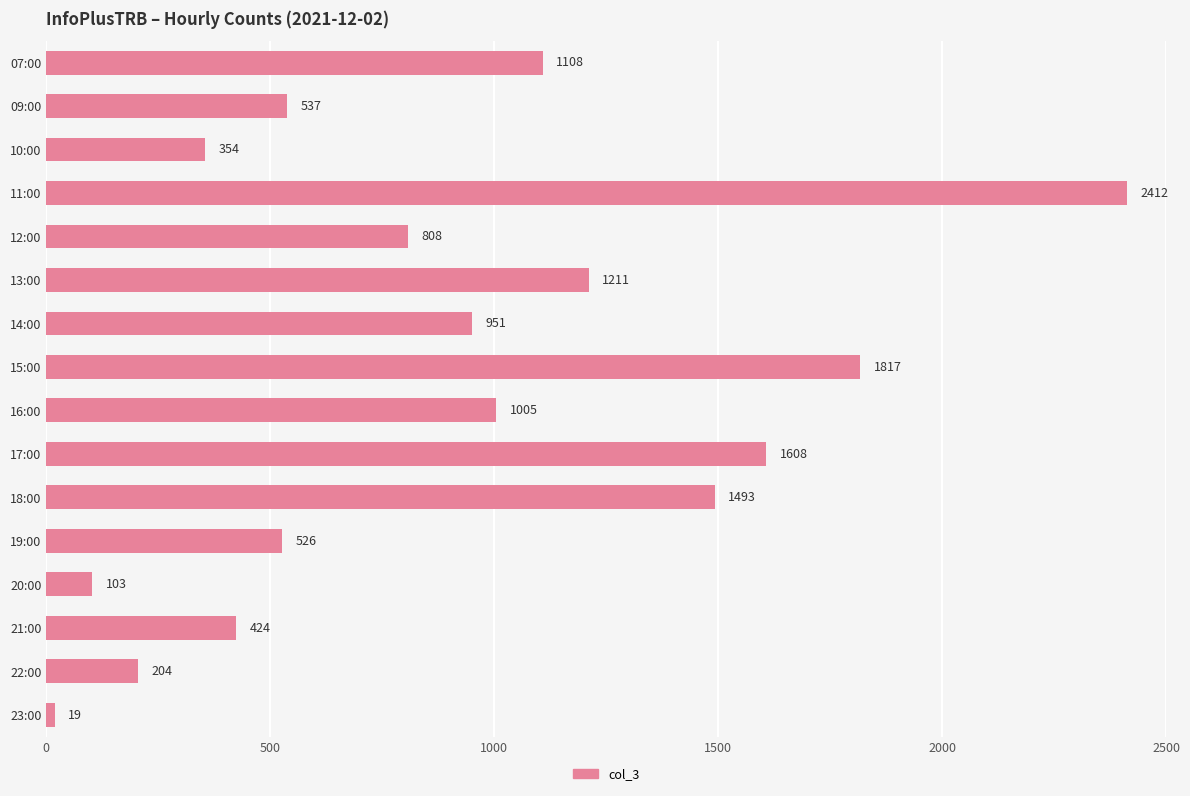

What is the label of the 2nd bar from the bottom?

22:00